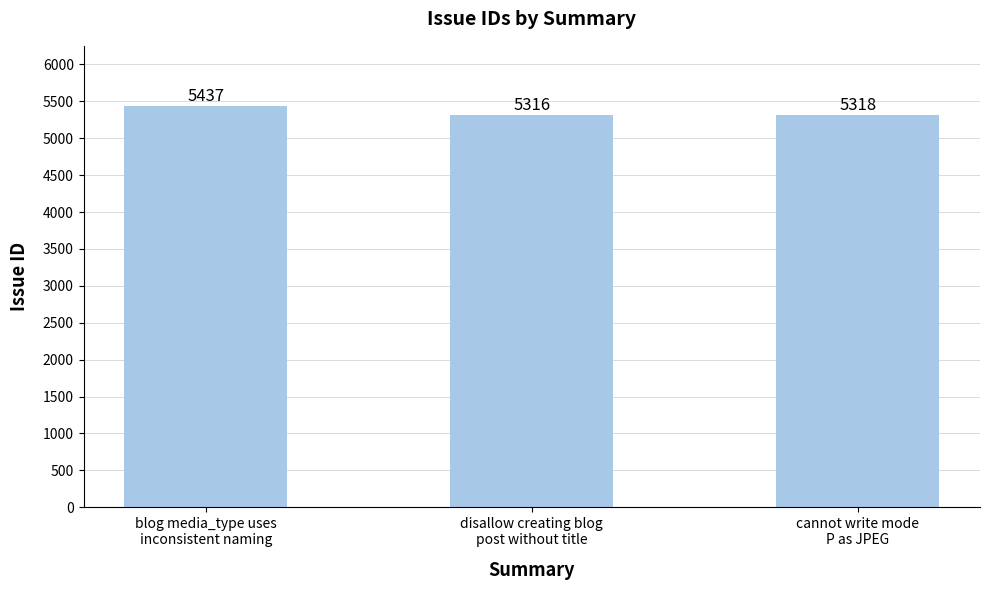

What is the difference between the values at cannot write mode
P as JPEG and blog media_type uses
inconsistent naming?

119